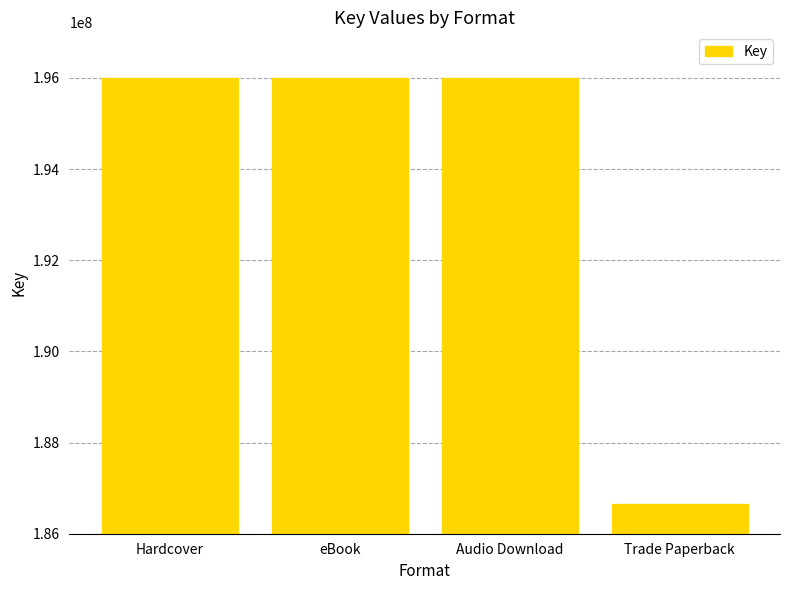

Which label corresponds to the smallest value in the chart?

Trade Paperback